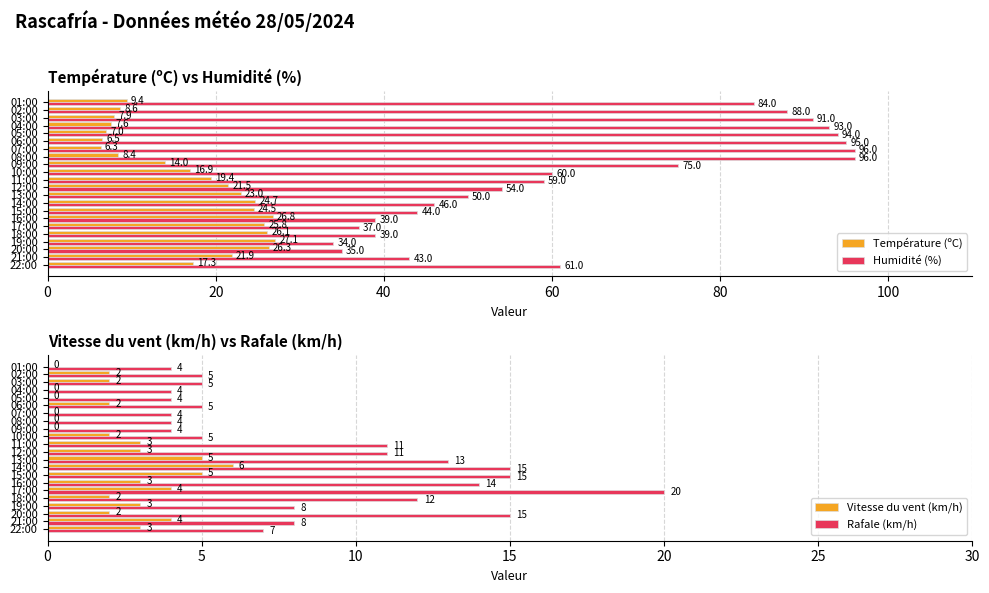

Which series has the largest range (max minus min)?

Humidité (%)